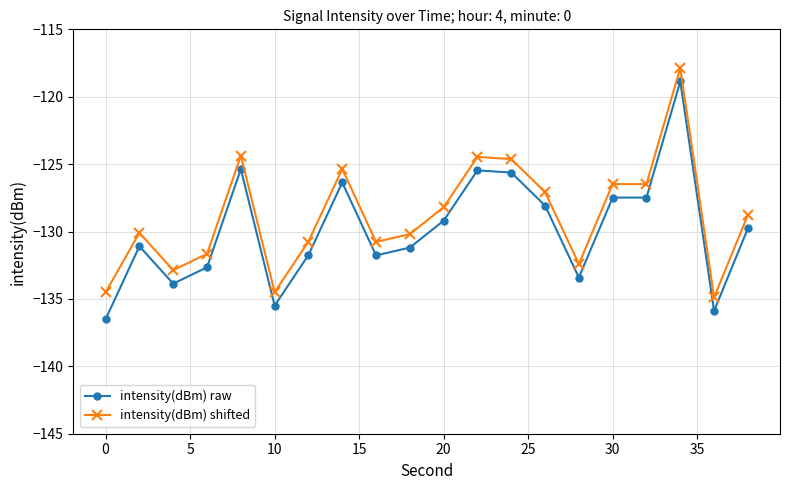

Which series has the largest range (max minus min)?

intensity(dBm) raw